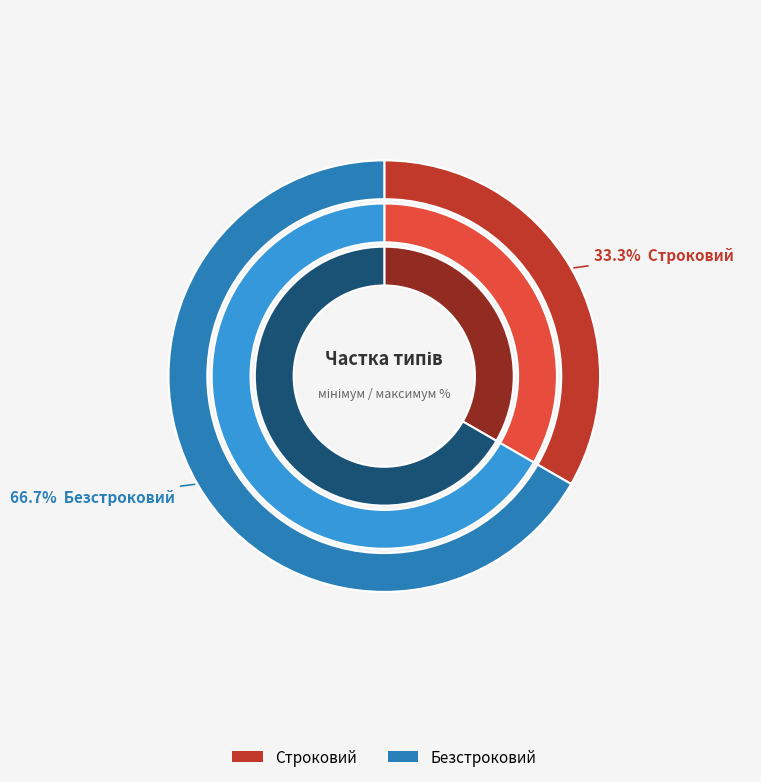

To the nearest percent, what is the combined percentage of Строковий and Безстроковий?

100%